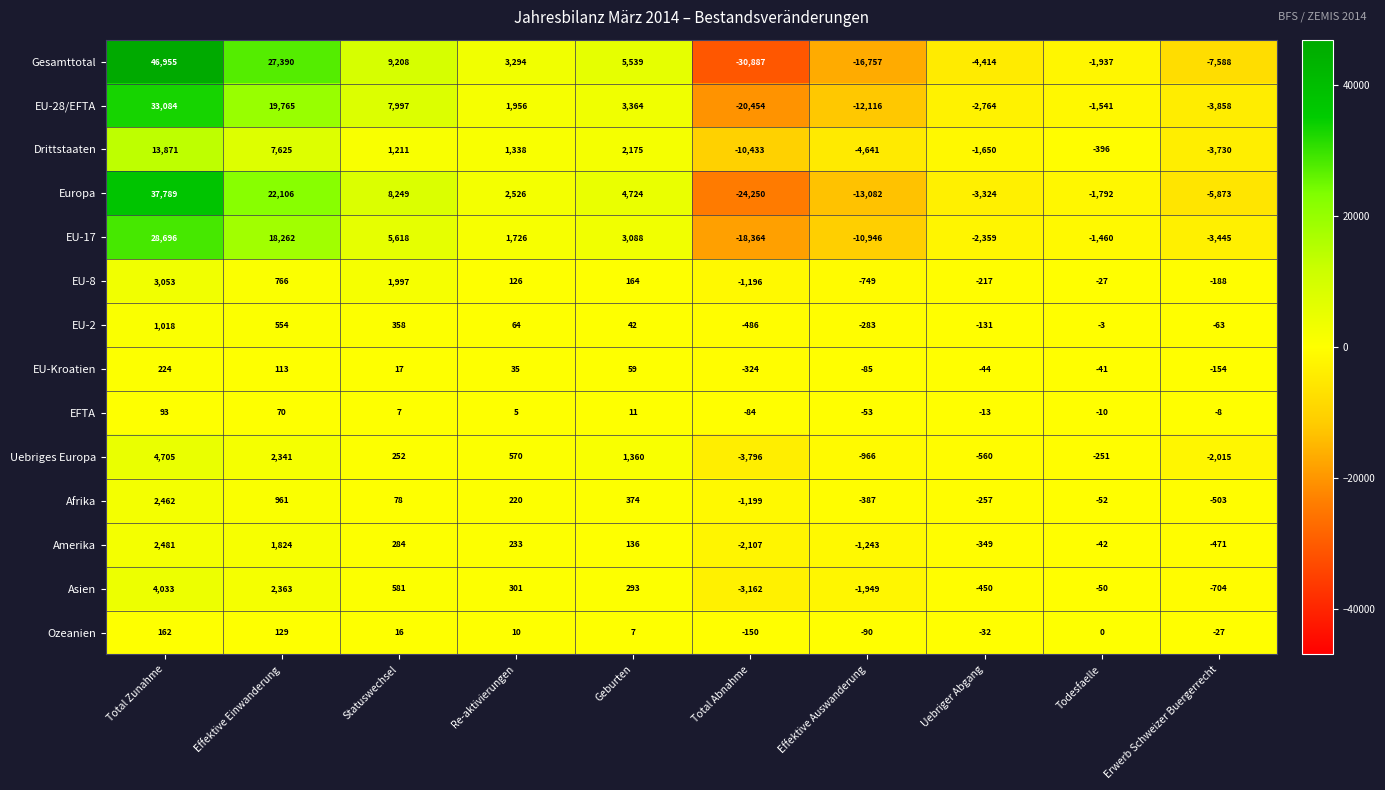

What is the spread (max minus min) of values at Total Zunahme?

46862